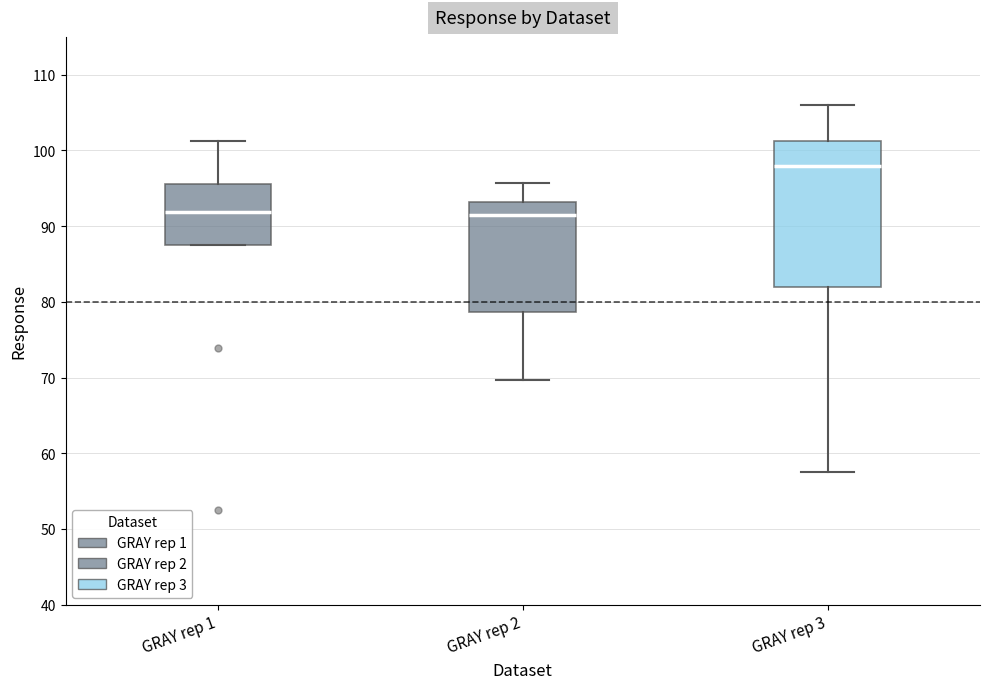

Where is the lower edge of the box for GRAY rep 3 on the y-axis? The values are not printed on the chart, so give them approximately, as read against the axis.

82